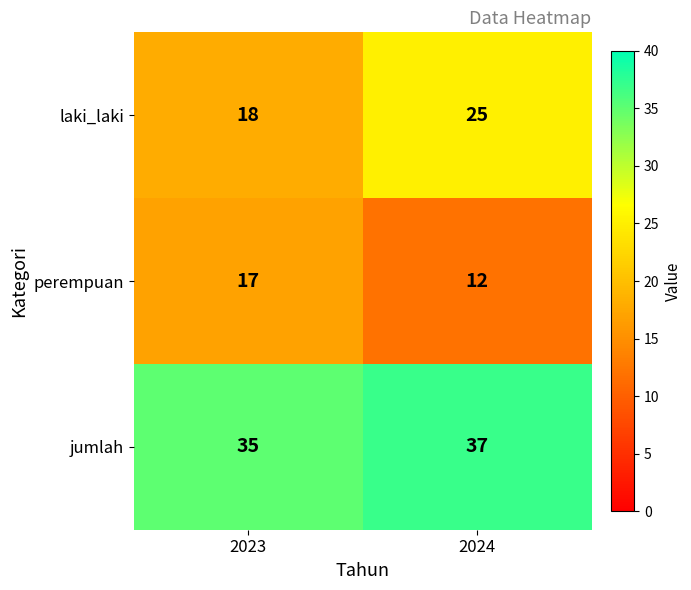

Reading left to right, extract all data points from this chart.

laki_laki: 2023=18	2024=25
perempuan: 2023=17	2024=12
jumlah: 2023=35	2024=37